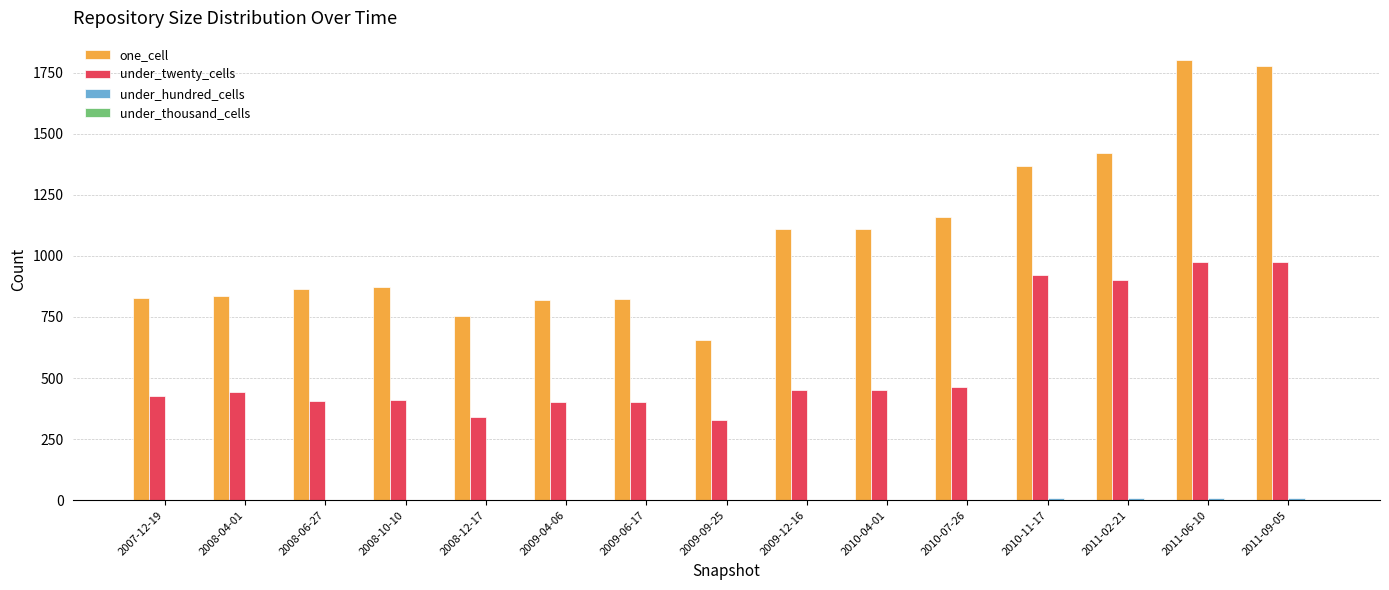

Which series has the largest total across all categories?

one_cell